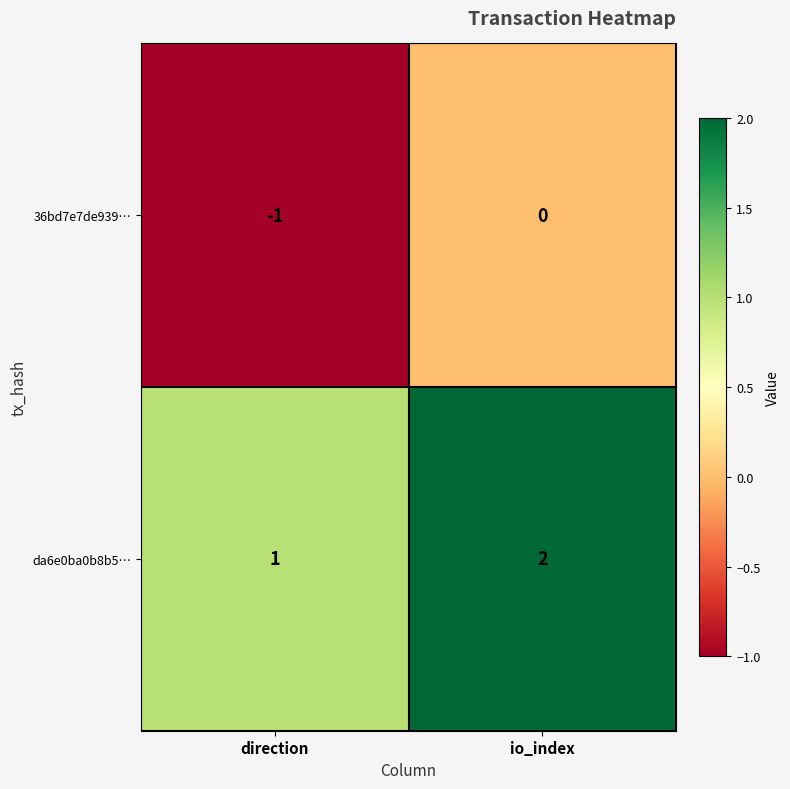

Which category has the lowest value in the 36bd7e7de939… series?

direction